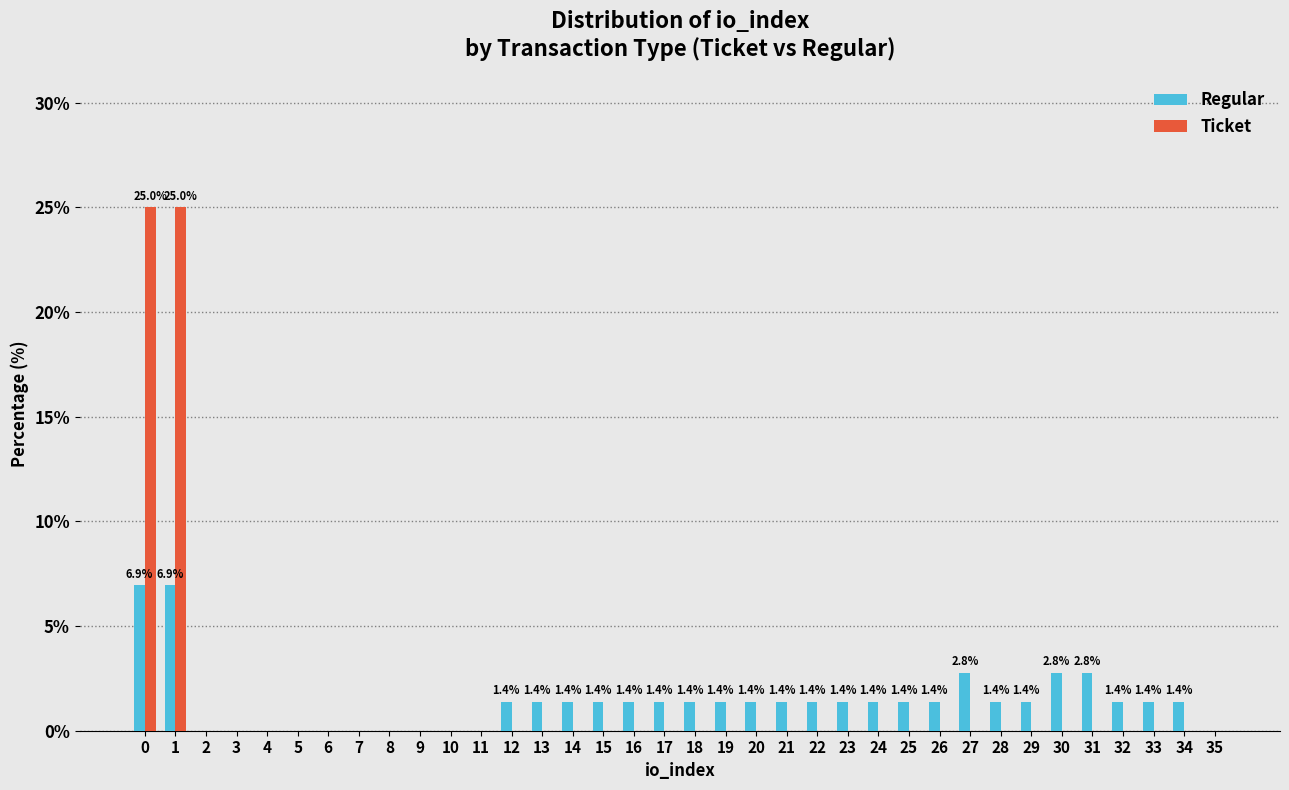

What is the sum of all Regular values?

50.0